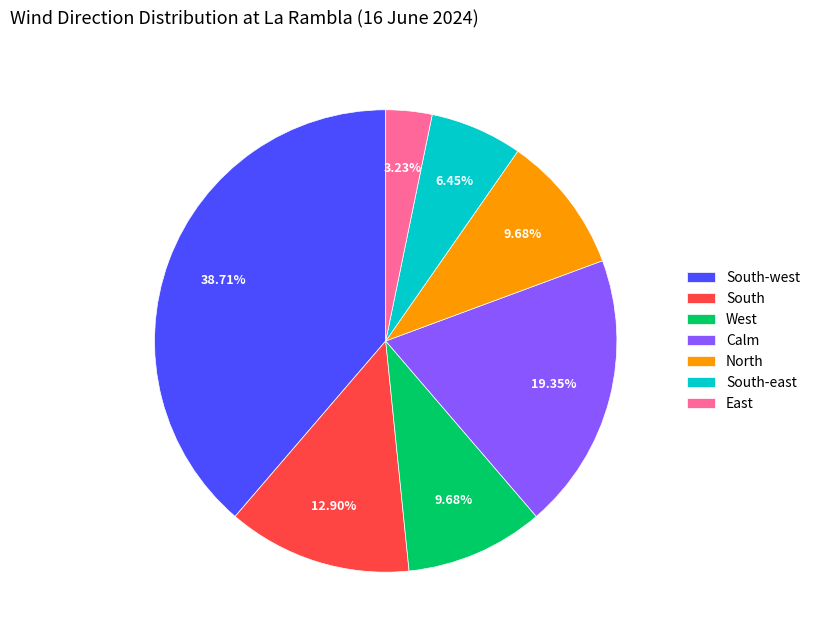

Which category has the biggest portion of the pie?

South-west